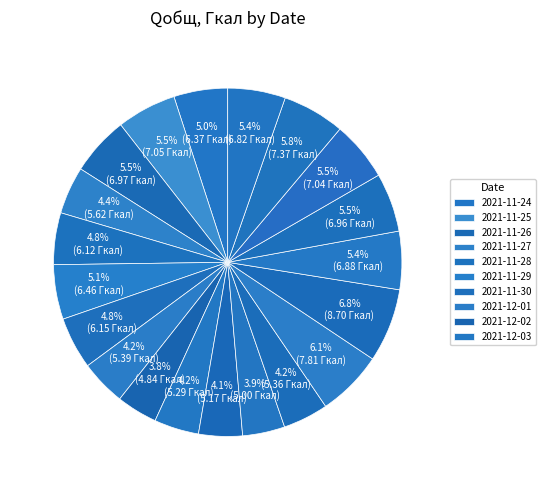

Is there a majority slice in this chart?

No